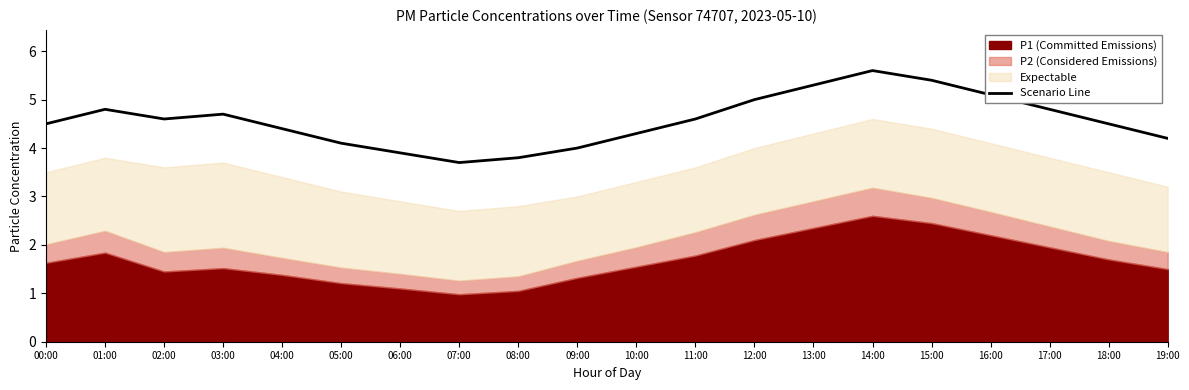

What is the change in value from 06:00 to 08:00?

-0.1